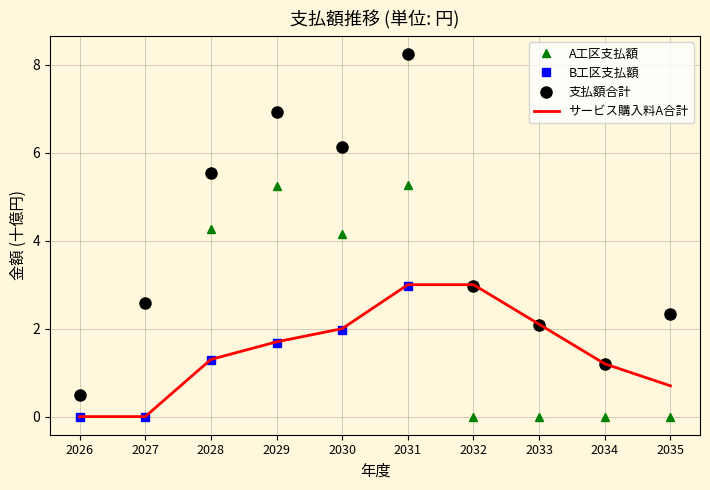

What is the spread (max minus min) of values at 2035?

2.3